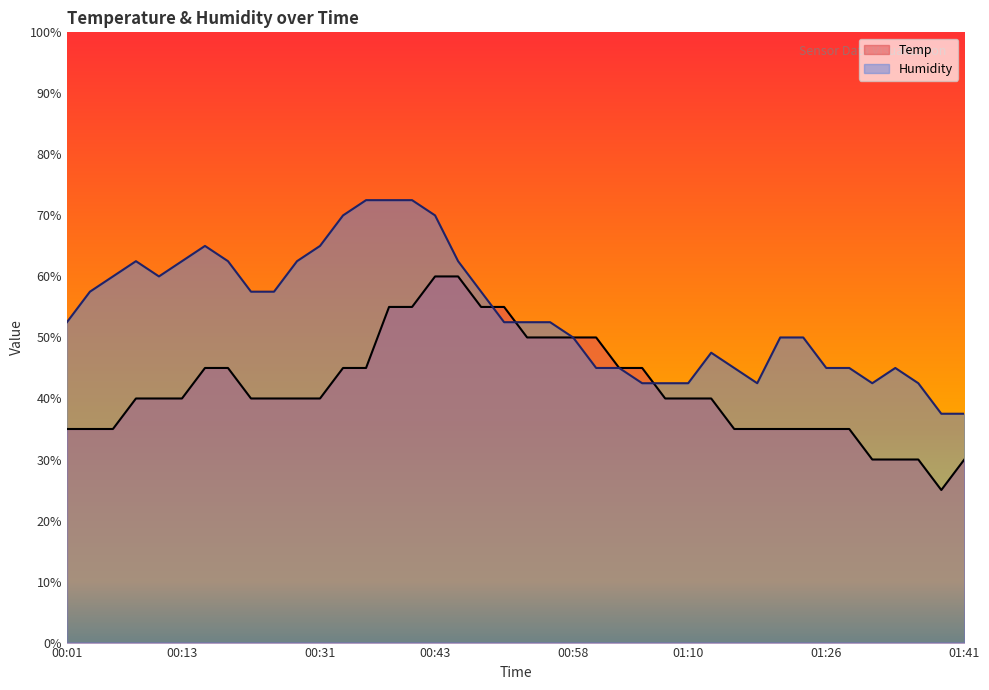

What is the label of the 22nd point from the right?

00:48